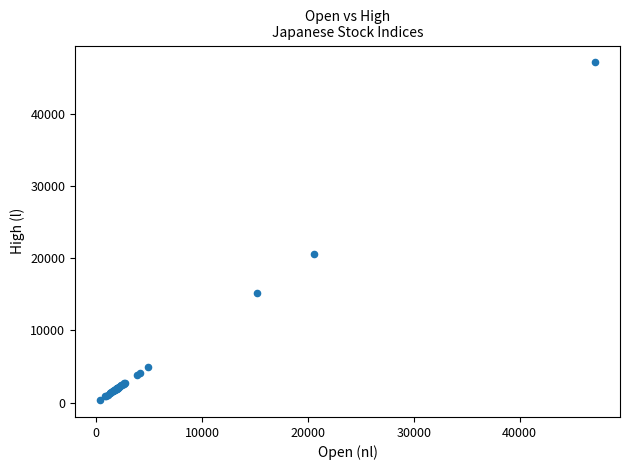

What Y value in the scatter plot is closest to 23762?

20619.6